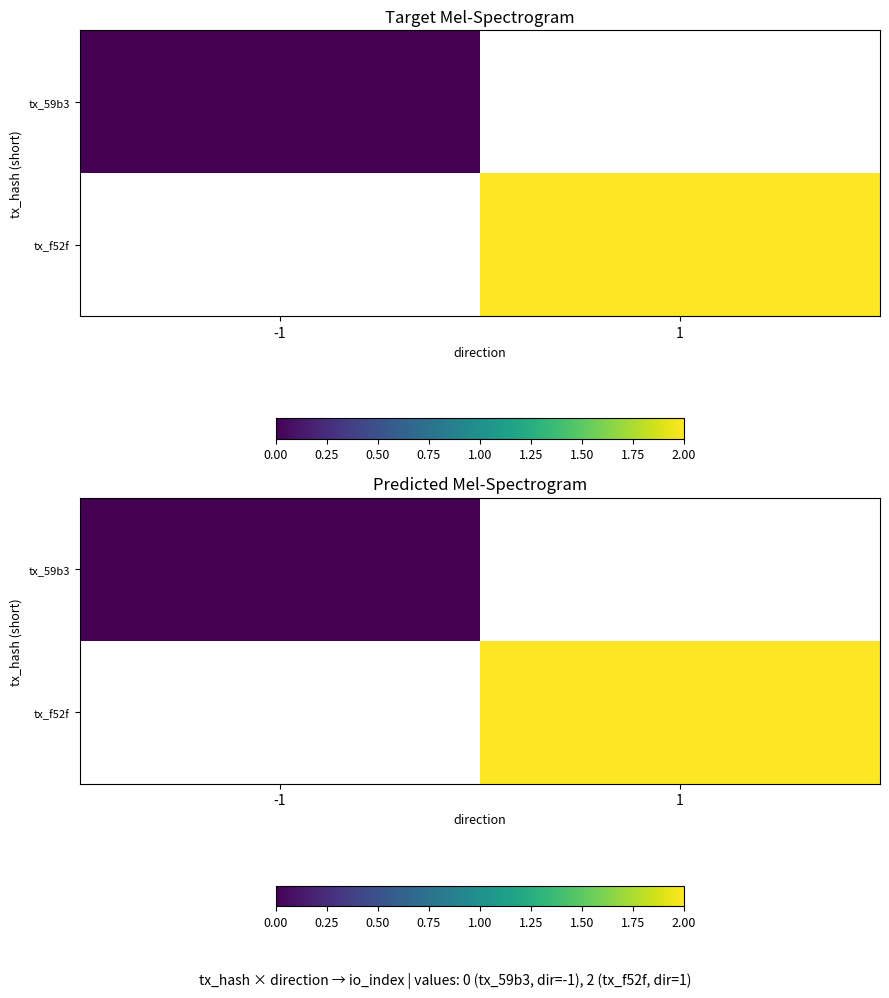

At which label is tx_59b3 closest to 0?

-1